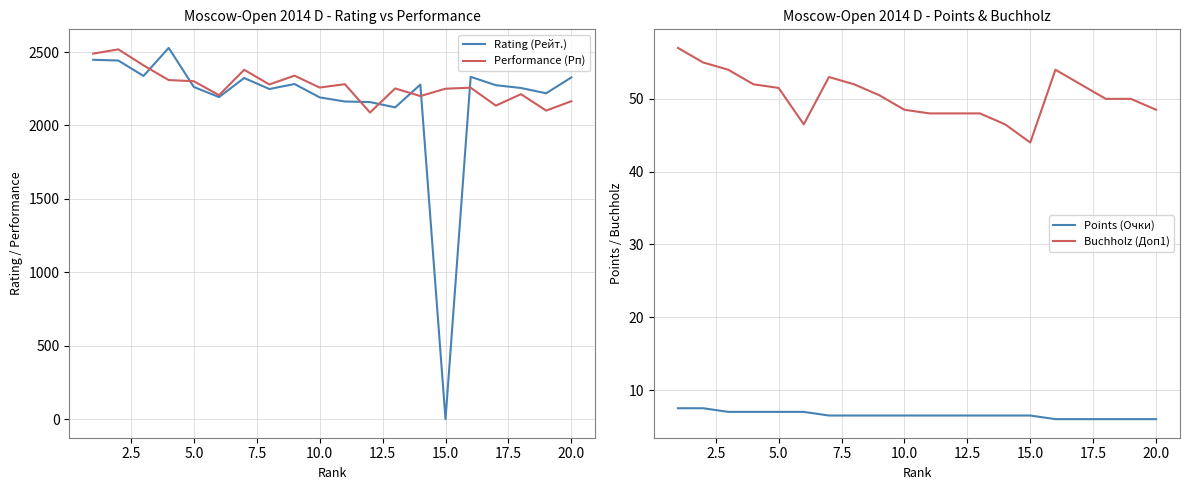

True or false: Points (Очки) and Buchholz (Доп1) intersect in this chart.

False